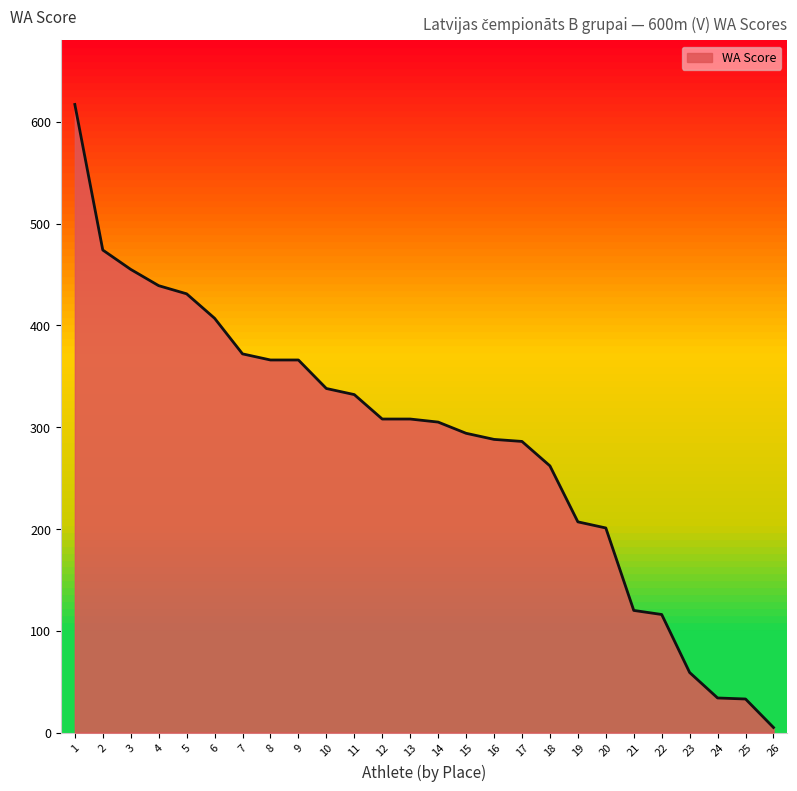

Where does the data first go above 308?

1